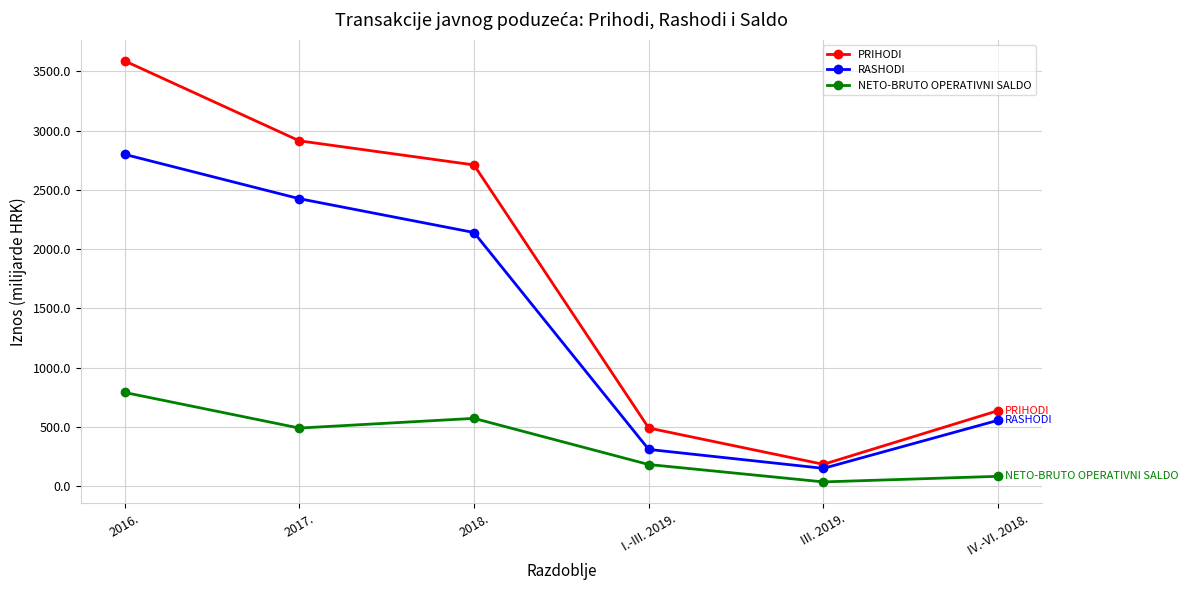

True or false: NETO-BRUTO OPERATIVNI SALDO and PRIHODI cross at least once.

False